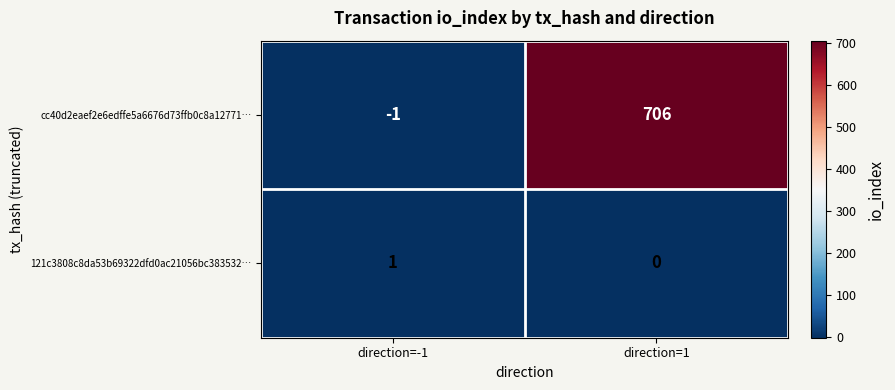

Is the value of 121c3808c8da53b69322dfd0ac21056bc383532… at direction=-1 greater than the value of cc40d2eaef2e6edffe5a6676d73ffb0c8a12771… at direction=-1?

Yes